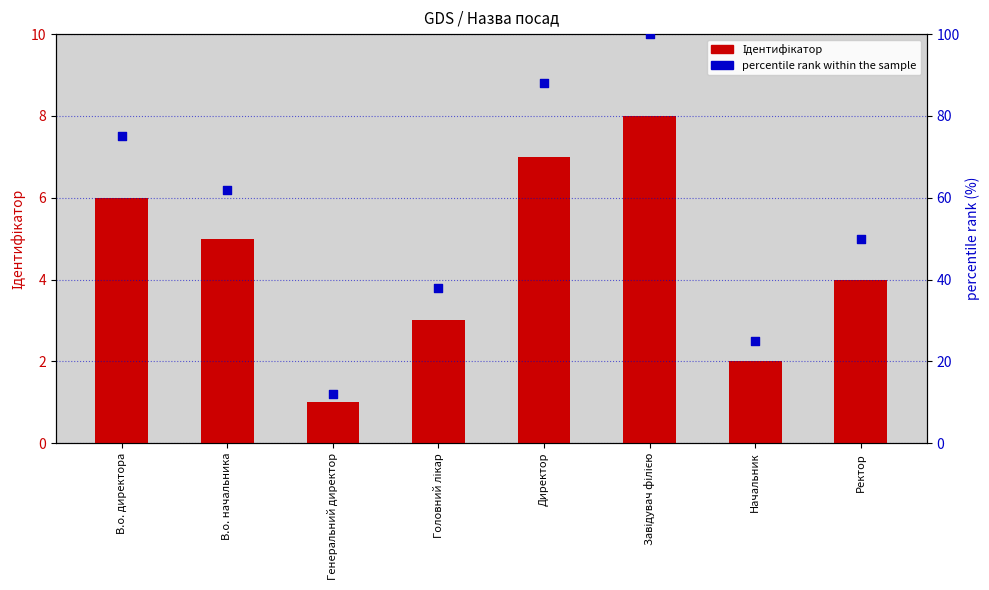

Which series reaches the minimum Y coordinate?

Ідентифікатор